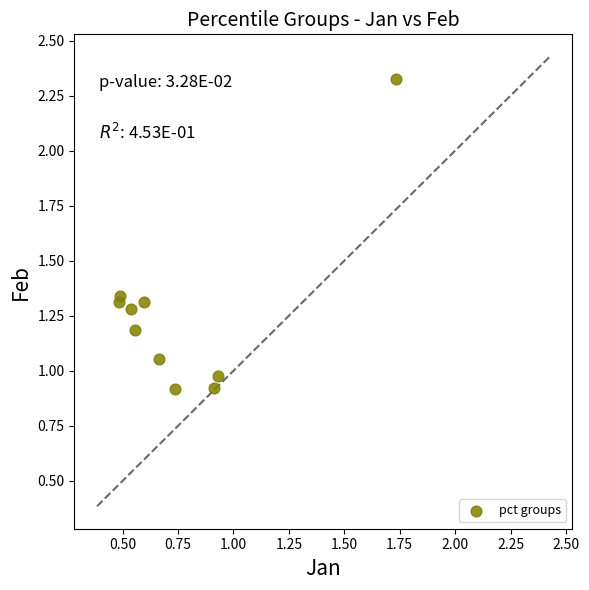

What is the average X value?

0.8